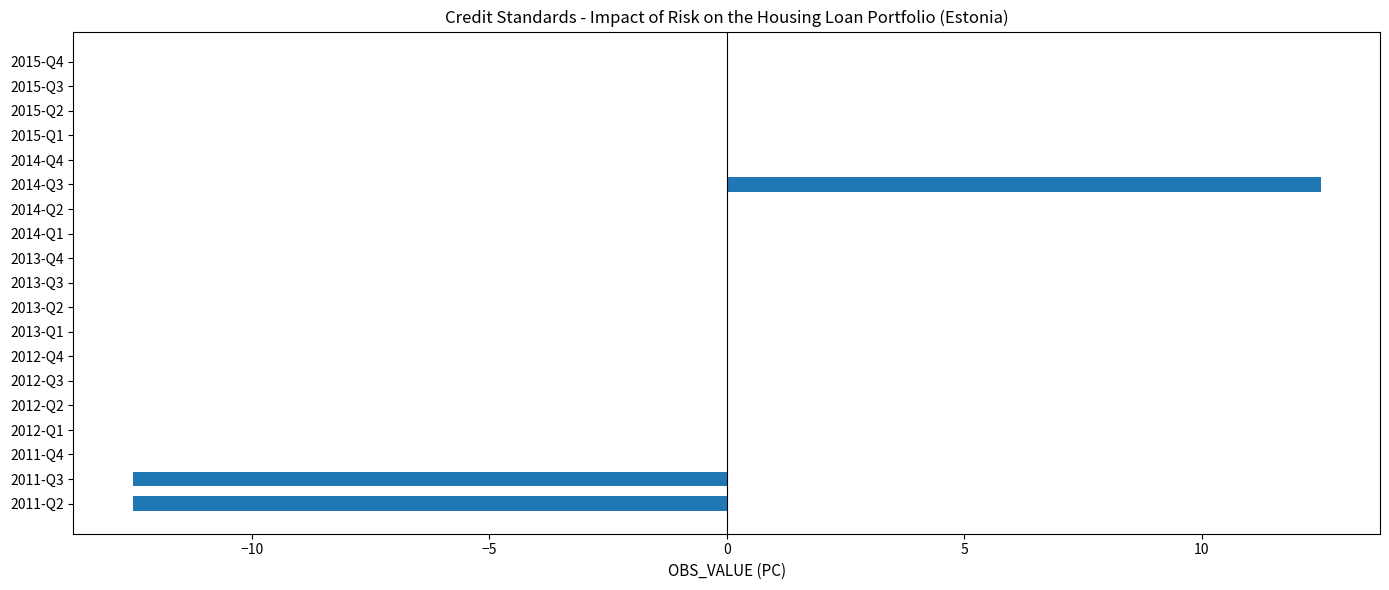

The value at 2012-Q2 is -10.7. True or false?

False